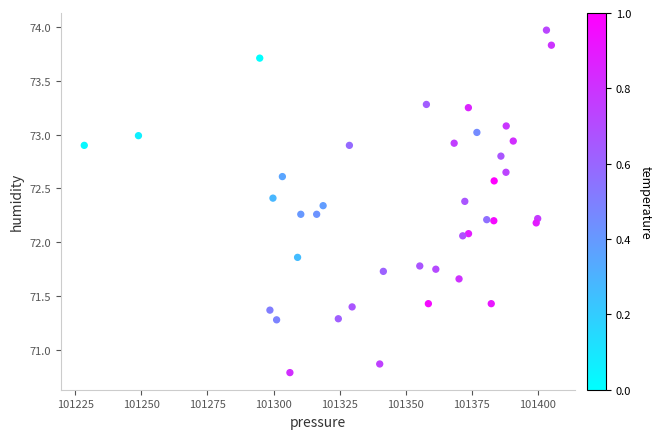

What is the range of X values (max minus min)?

176.7